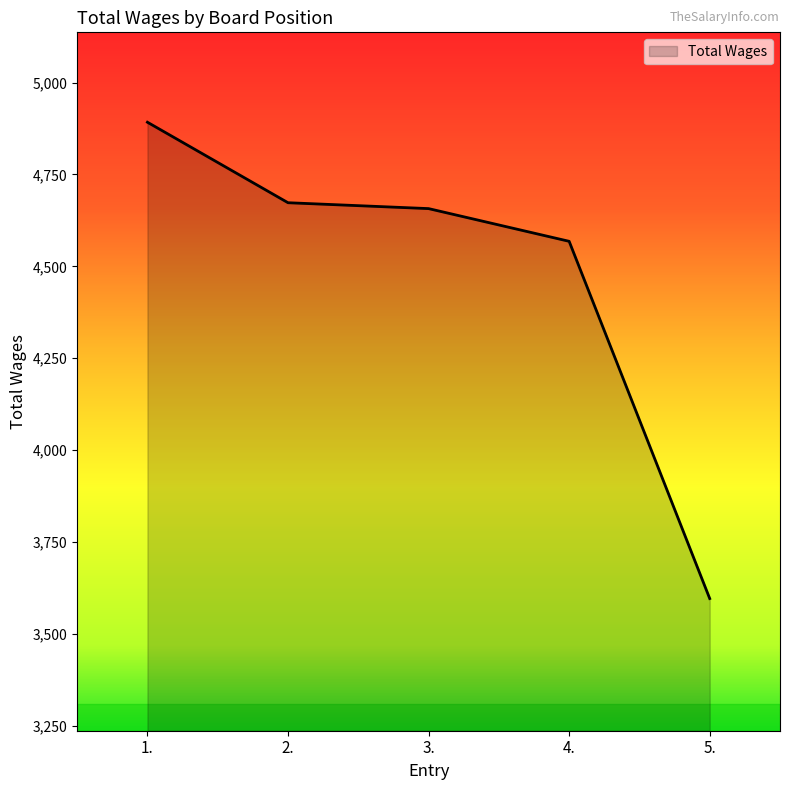

What is the sum of all values?

22386